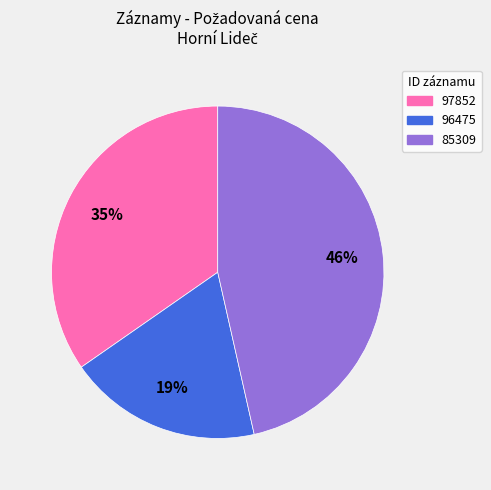

Combined, do 85309 and 97852 account for over 50%?

Yes